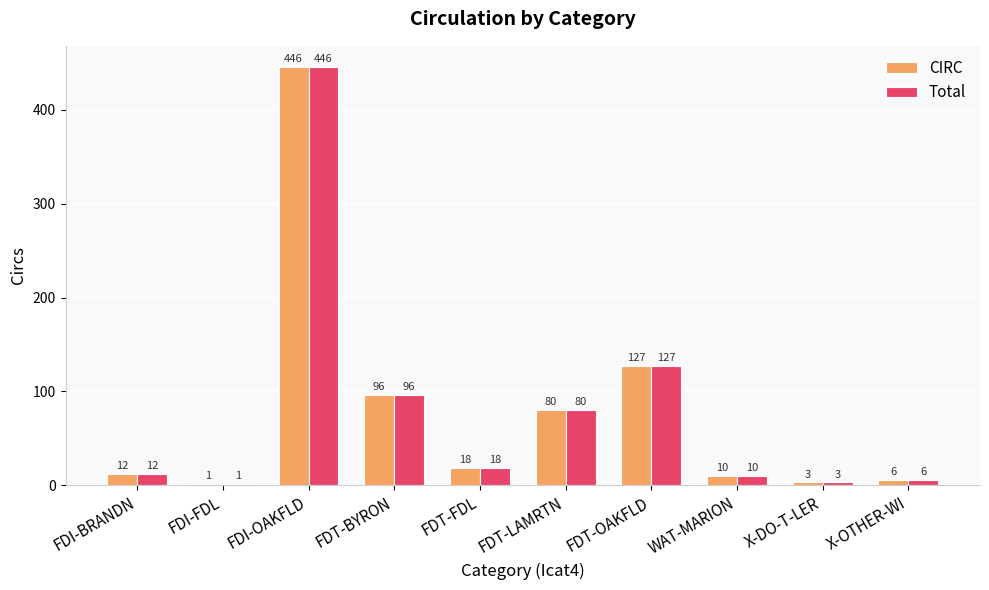

Count the number of data series in this chart.

2